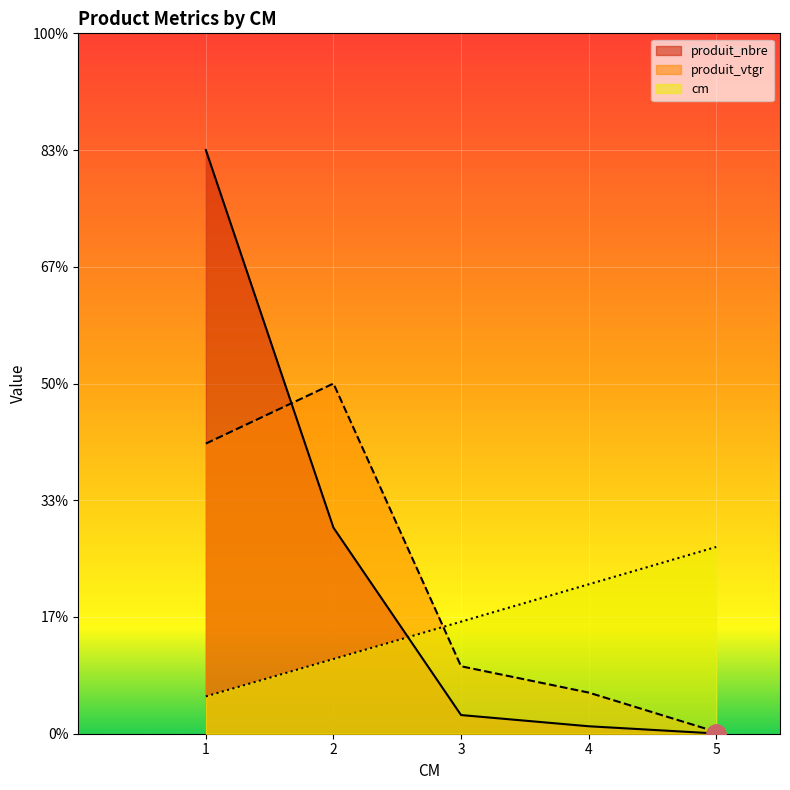

How many data points in produit_vtgr are less than 288?

2